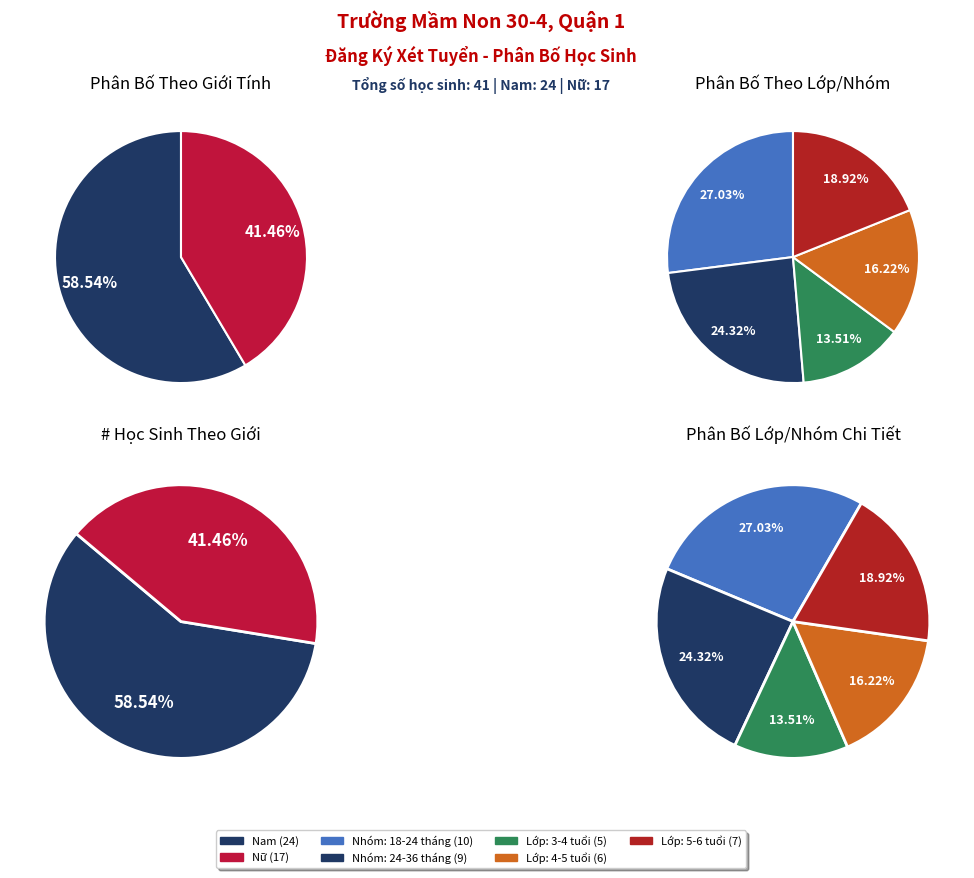

Is it true that Lớp: 4-5 tuổi is 22% of the pie?

False